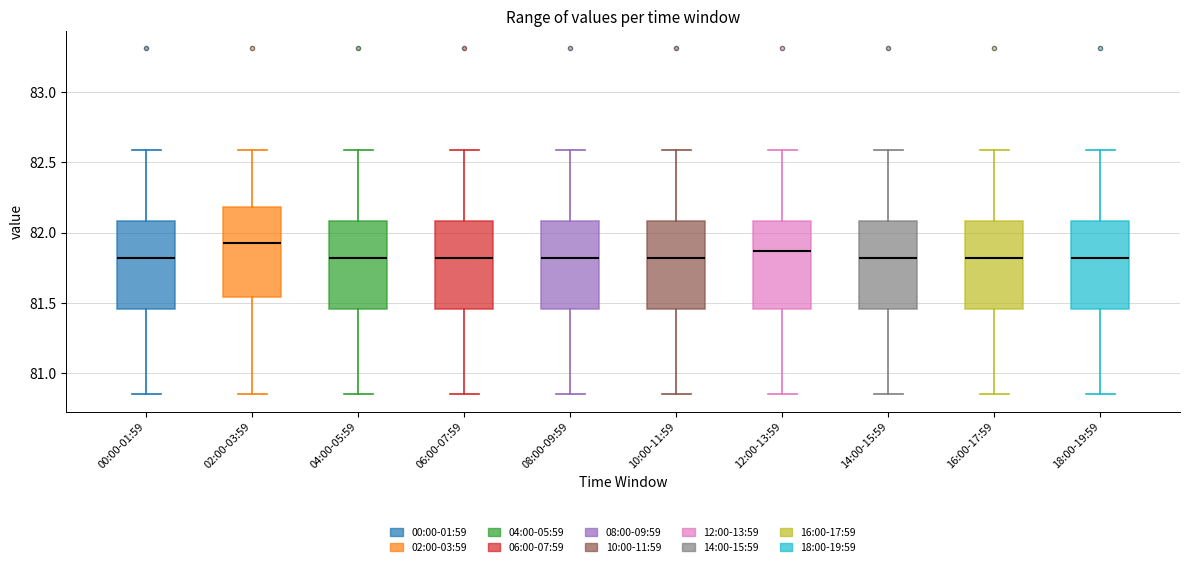

Where is the lower edge of the box for 18:00-19:59 on the y-axis? The values are not printed on the chart, so give them approximately, as read against the axis.

81.45